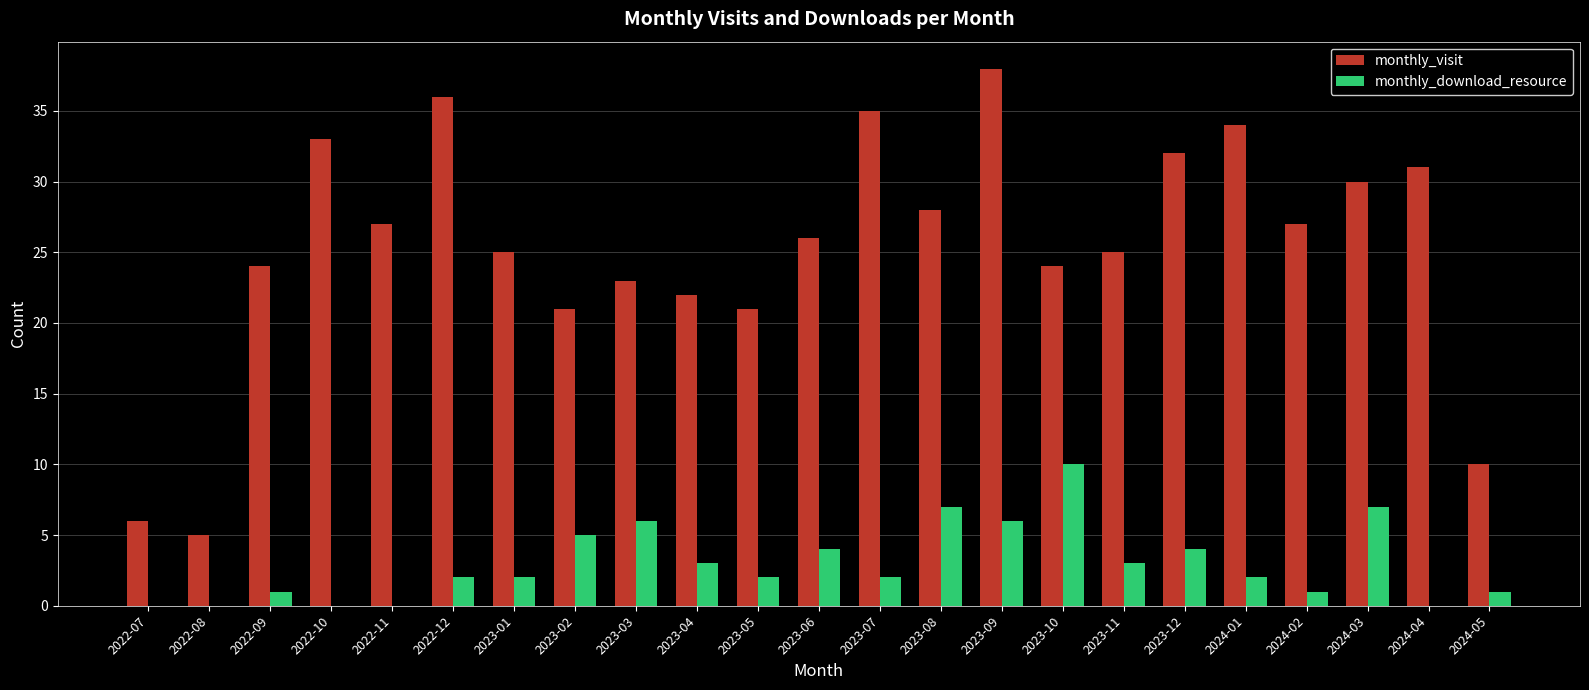

True or false: monthly_visit has a value of 10 at 2024-05.

True